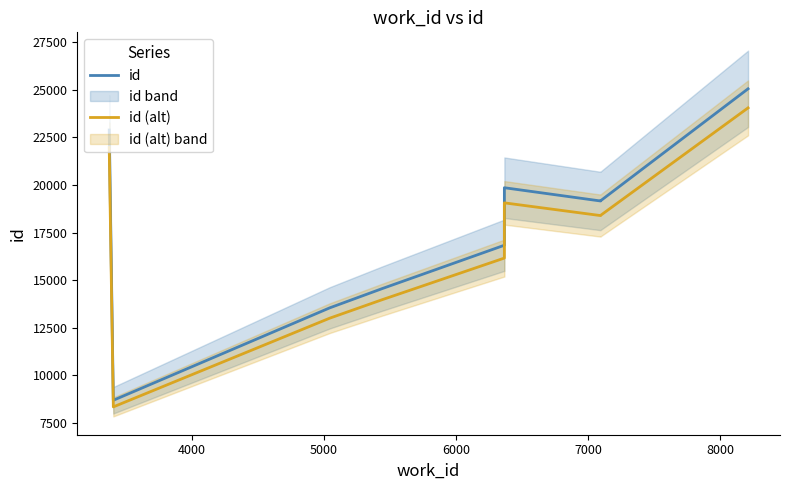

True or false: id (alt) and id intersect in this chart.

False